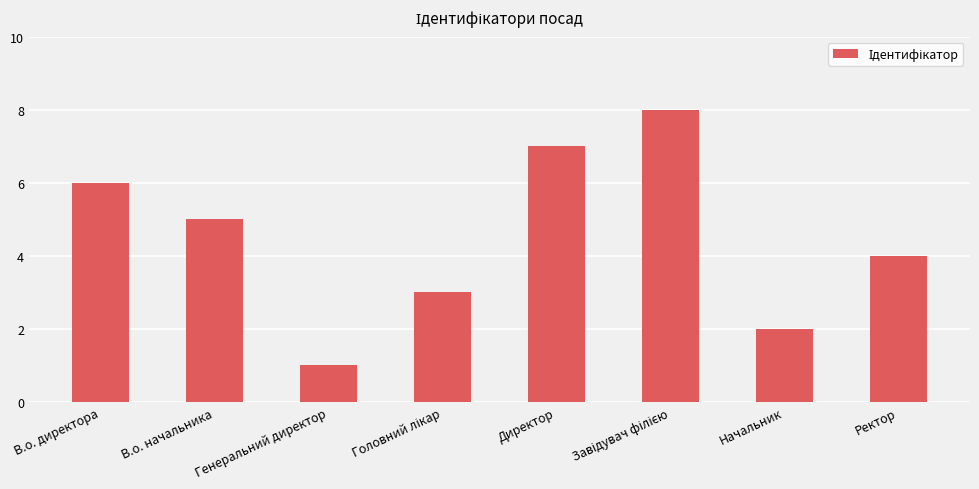

Which has a higher value, Директор or В.о. директора?

Директор